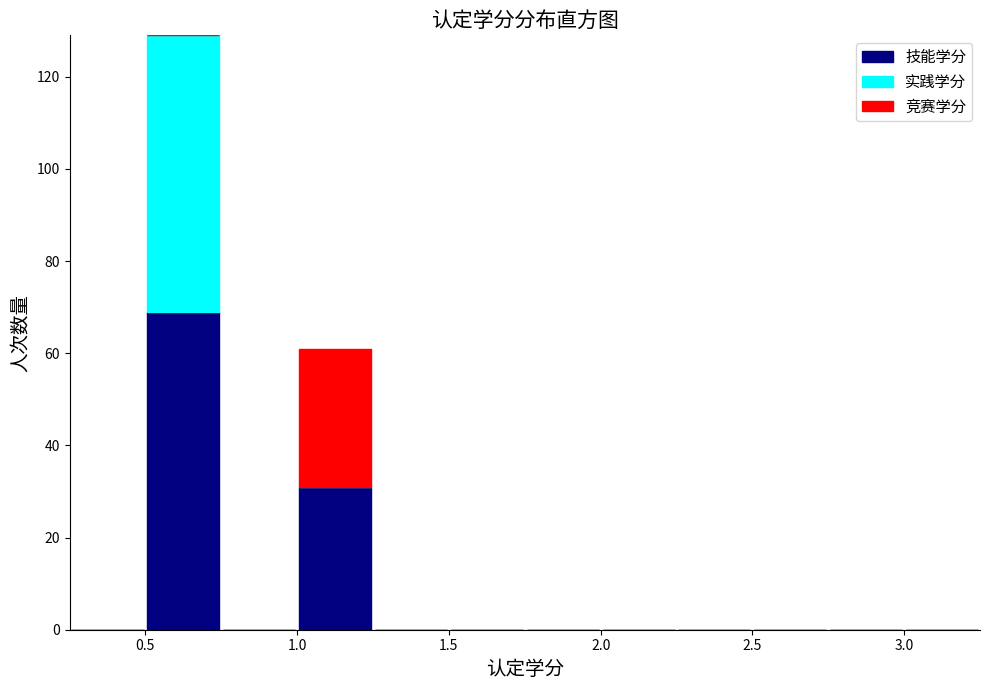

Reading left to right, list every stacked bar in this chart as the range it spans on the x-axis followed by its total height. The values are not printed on the chart, so give them approximately, as read against the axis.

0.25 to 0.50: 0
0.50 to 0.75: 130
0.75 to 1.00: 0
1.00 to 1.25: 62
1.25 to 1.50: 0
1.50 to 1.75: 0
1.75 to 2.00: 0
2.00 to 2.25: 0
2.25 to 2.50: 0
2.50 to 2.75: 0
2.75 to 3.00: 0
3.00 to 3.25: 0